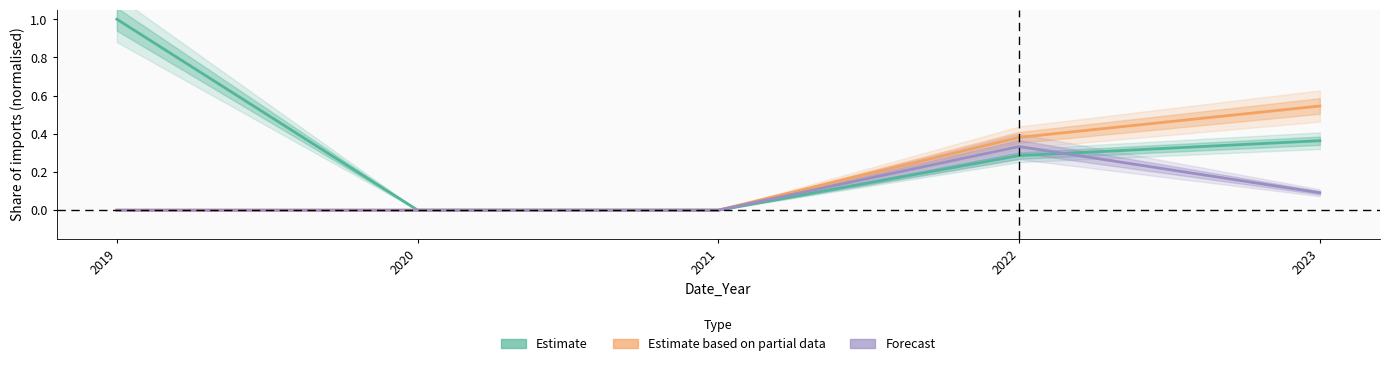

The value of Estimate at 2020 is 0.4. True or false?

False